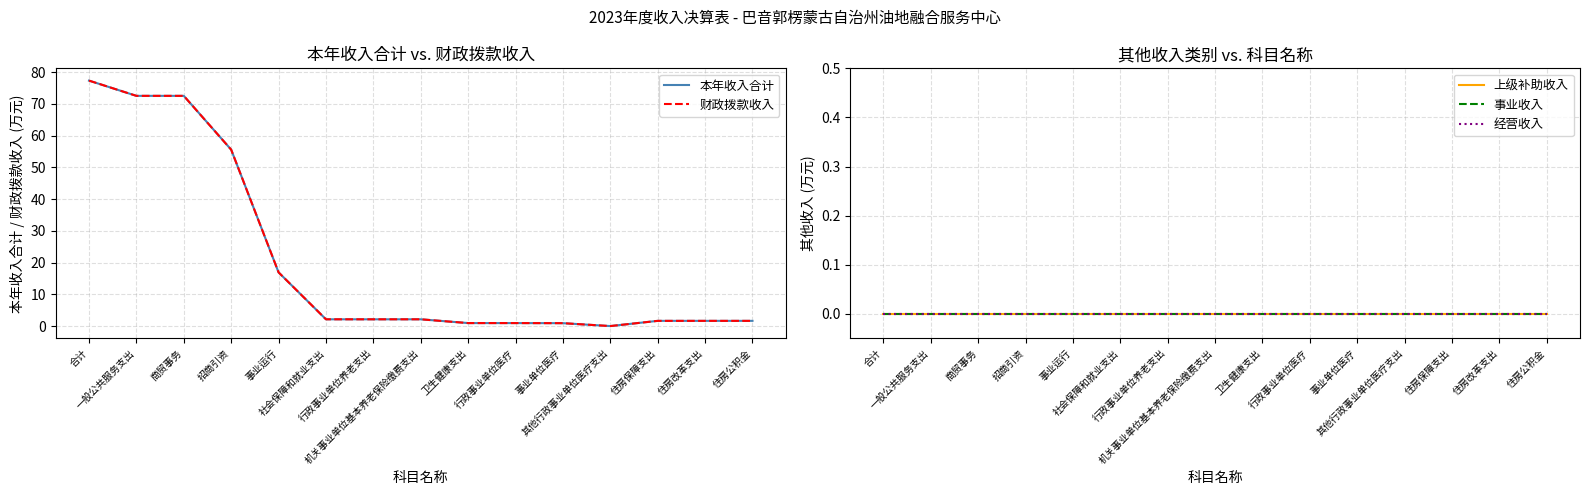

What is the total value across all series at 事业单位医疗?

1.9